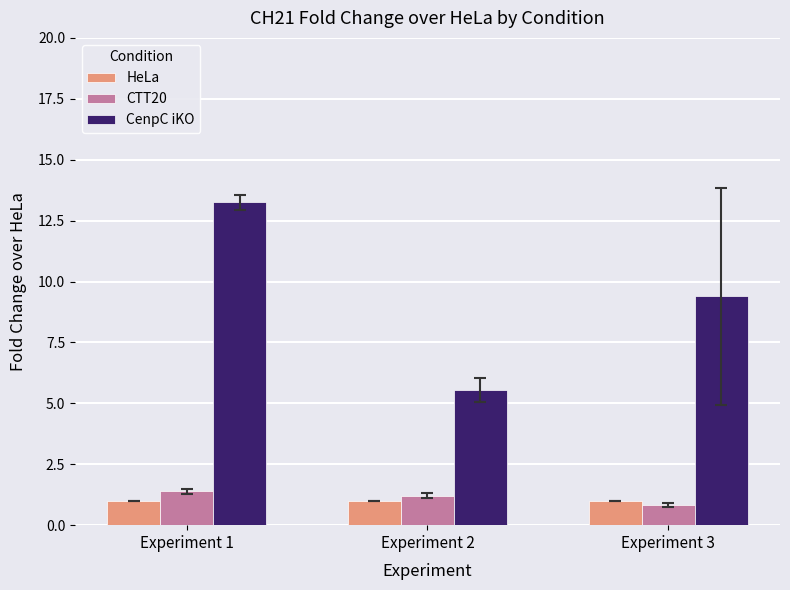

Reading left to right, list all the values displayed in this chart.

HeLa: Experiment 1=1.0	Experiment 2=1.0	Experiment 3=1.0
CTT20: Experiment 1=1.4	Experiment 2=1.2	Experiment 3=0.8
CenpC iKO: Experiment 1=13.2	Experiment 2=5.5	Experiment 3=9.4